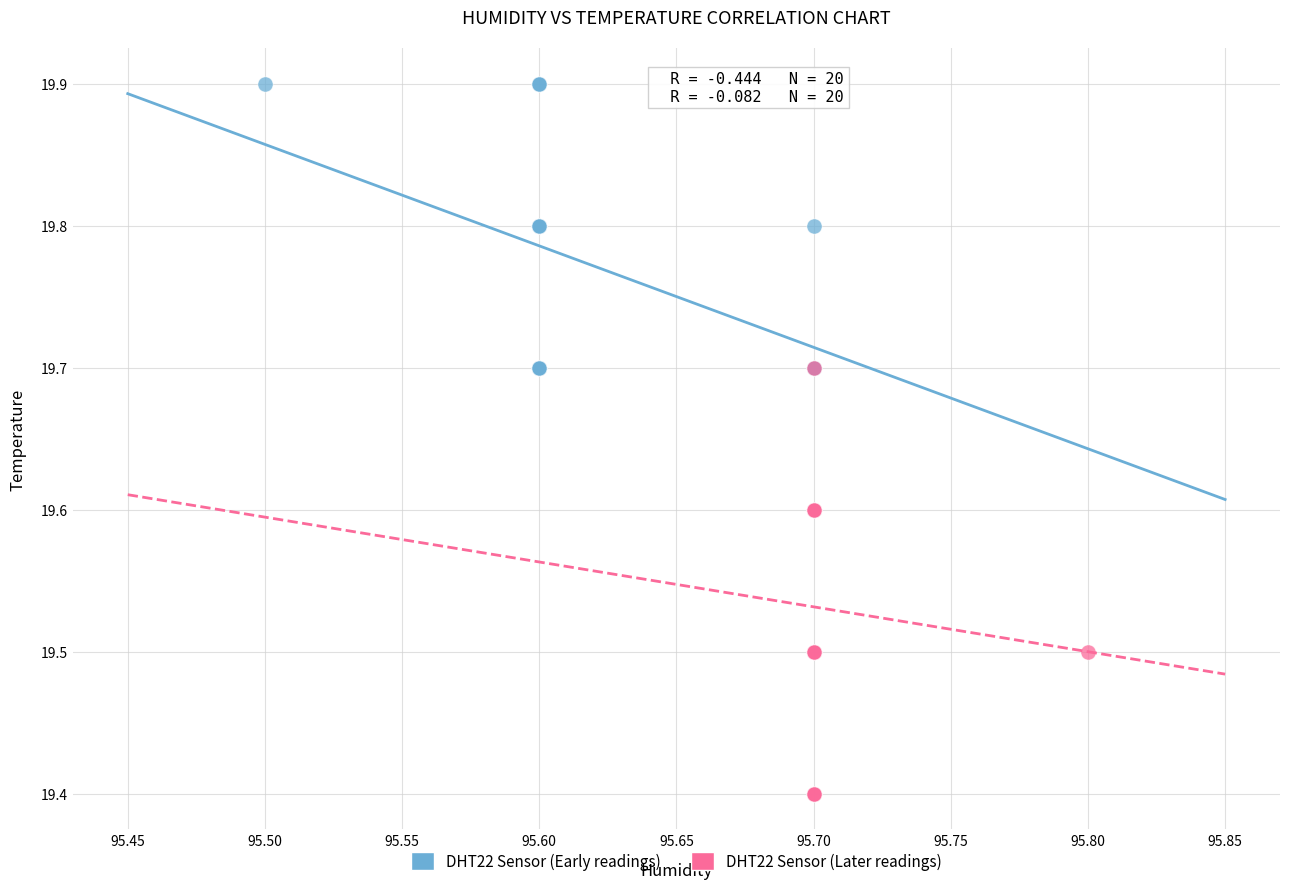

Which series contains the highest Y value?

DHT22 Sensor (Early readings)